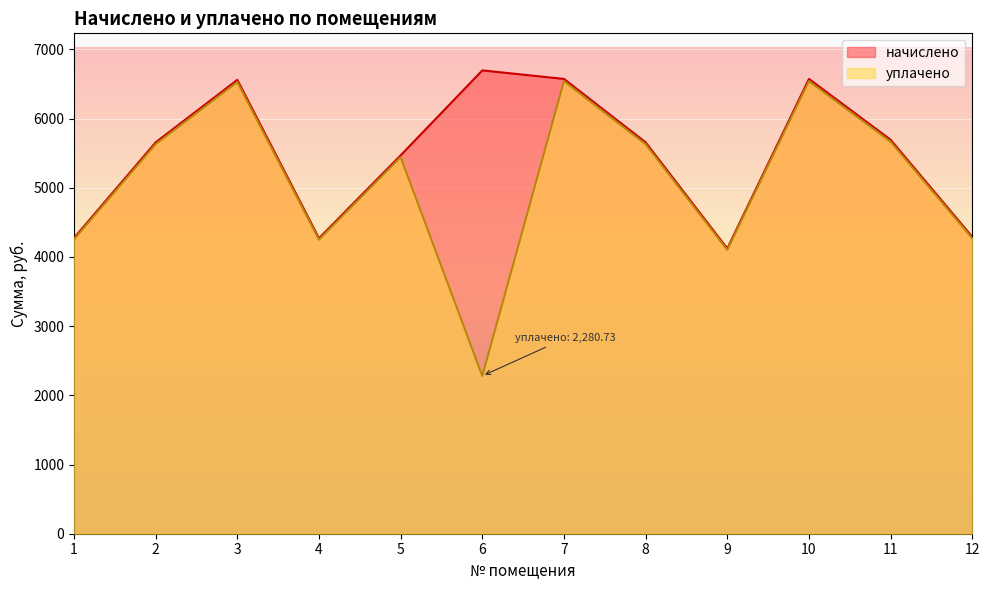

What is the total value across all series at 11?

11360.5